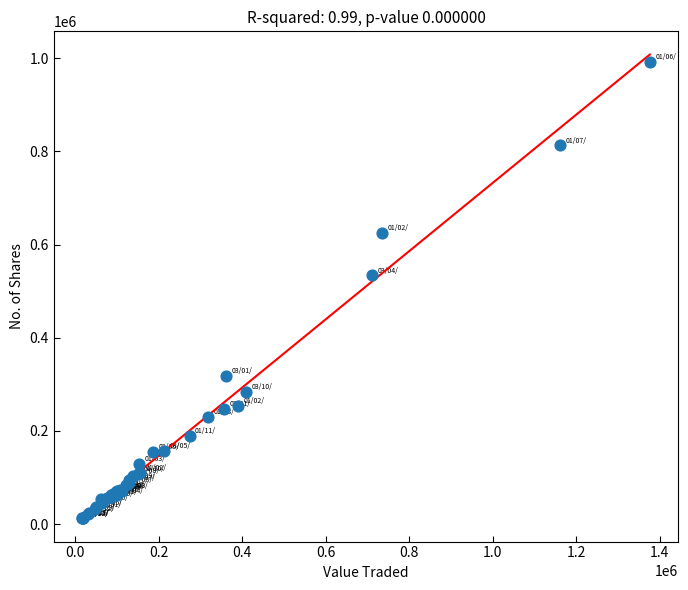

What Y value in the scatter plot is closest to 502285?

533513